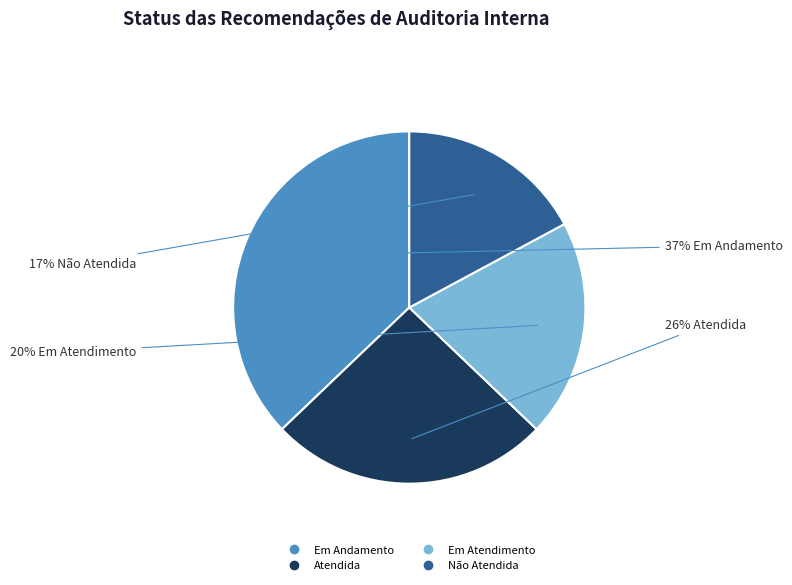

What is the ratio of the value at Não Atendida to the value at Em Andamento?

0.5